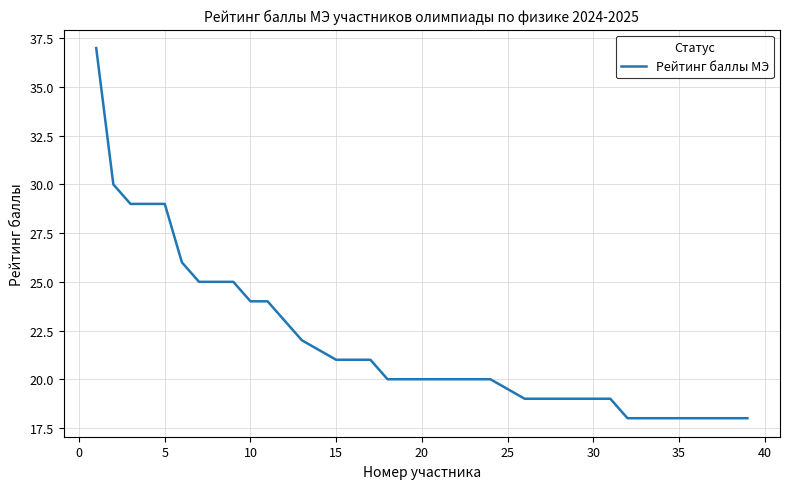

What is the smallest value displayed?

18.0